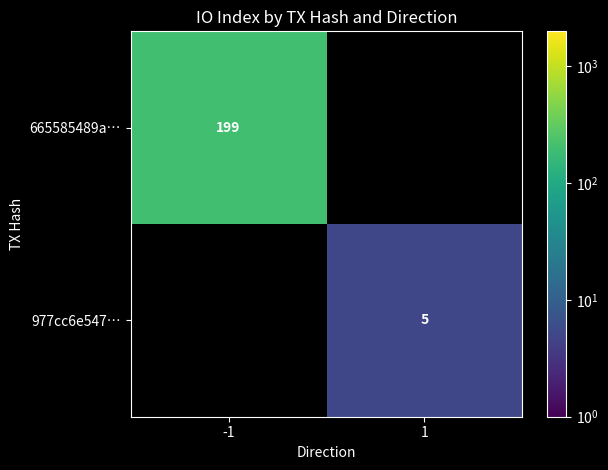

At how many categories does at least one series exceed 150?

1